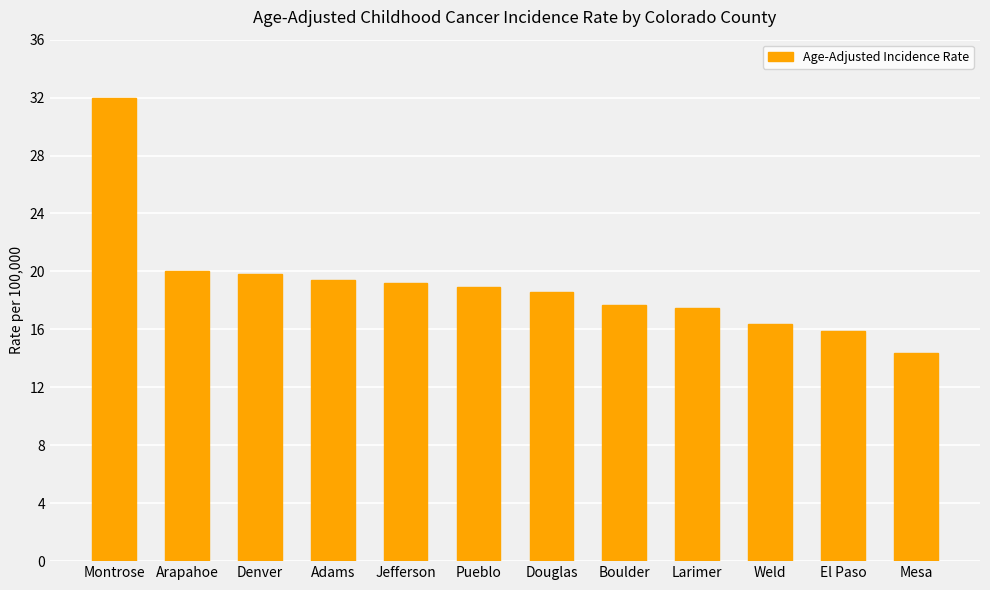

Count the number of data series in this chart.

1